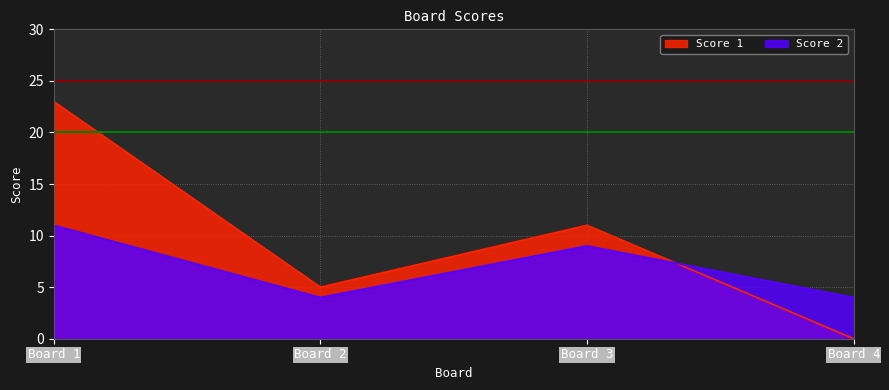

How many interior local peaks does the Score 2 series have?

1